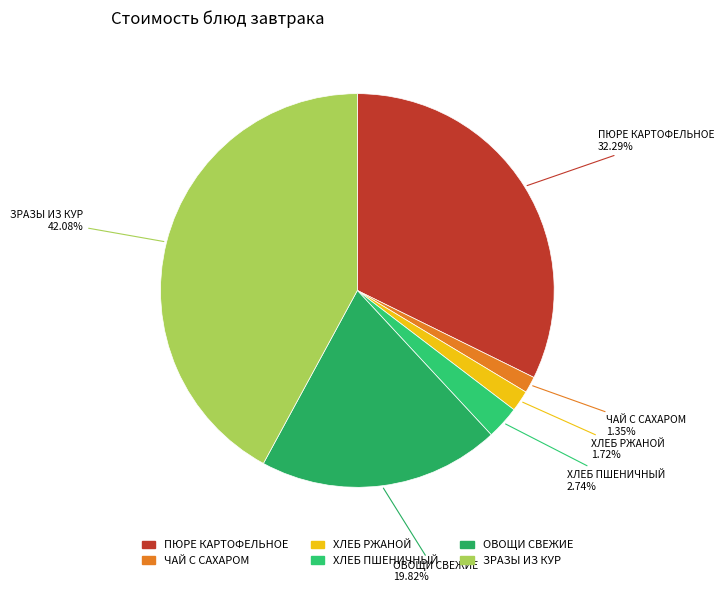

Is ЗРАЗЫ ИЗ КУР the majority of the pie?

No